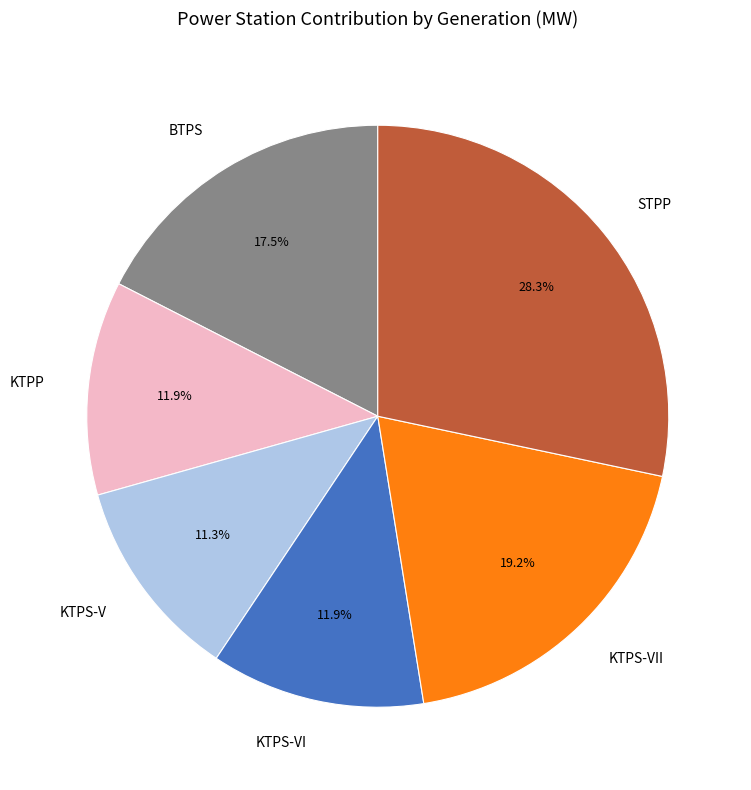

What is the smallest slice in the pie chart?

KTPS-V